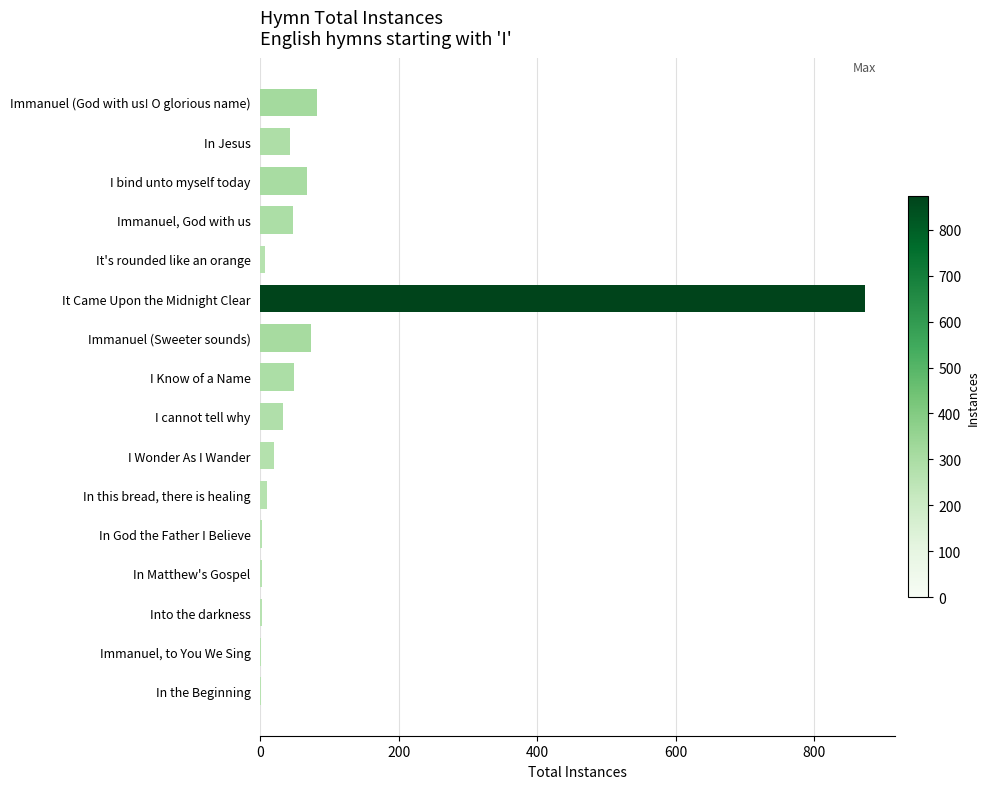

Which category has the highest value across all series?

It Came Upon the Midnight Clear